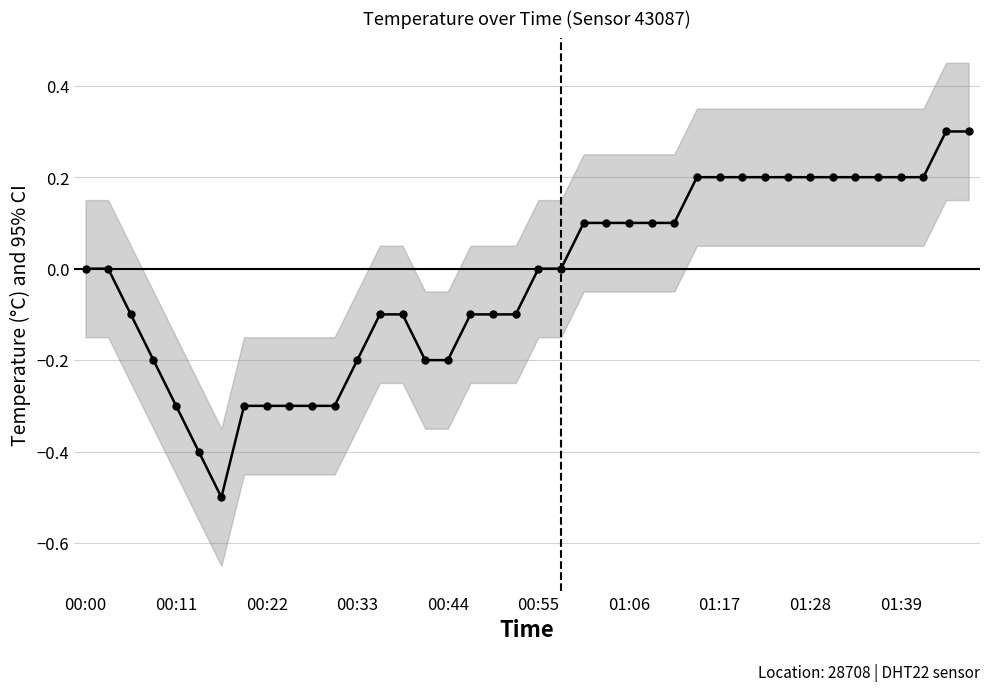

The chart shows a value of 0.2 at 31. True or false?

True